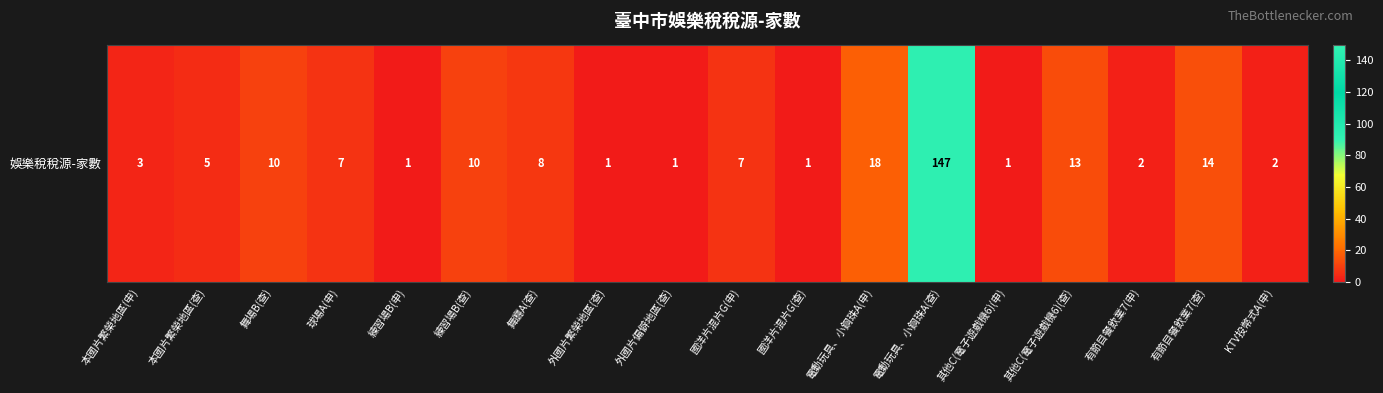

What is the difference between the values at 外國片偏僻地區(查) and 舞廳A(查)?

7